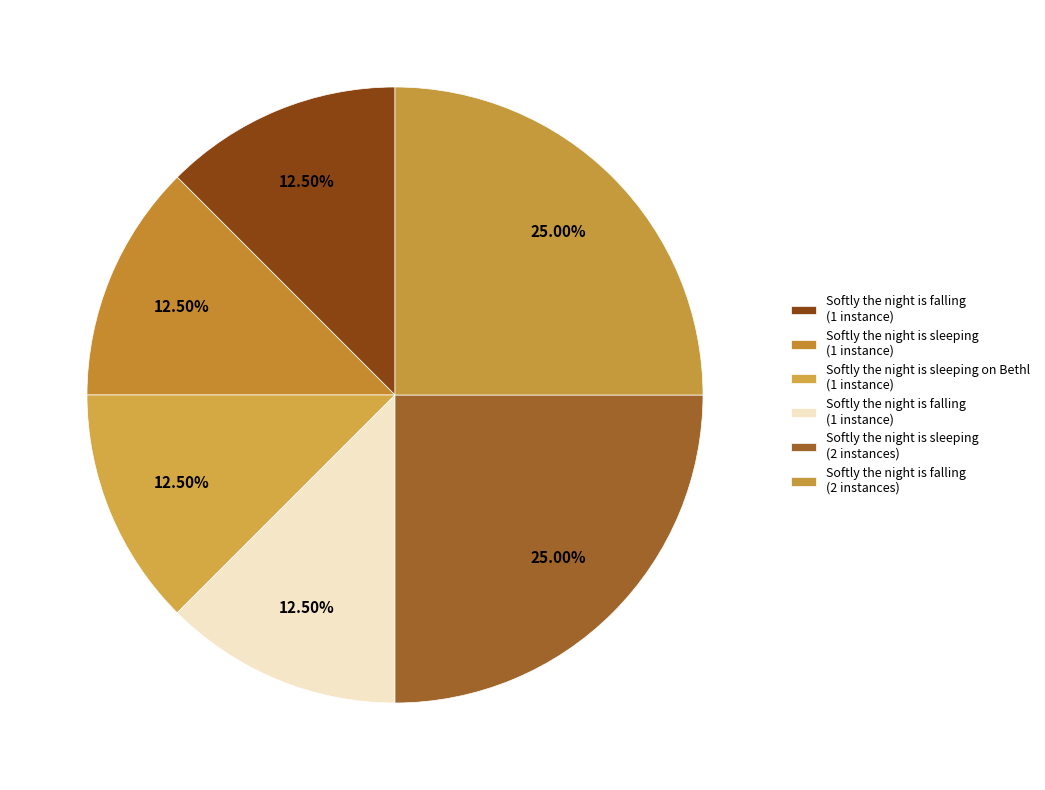

Count the number of slices in the pie.

6